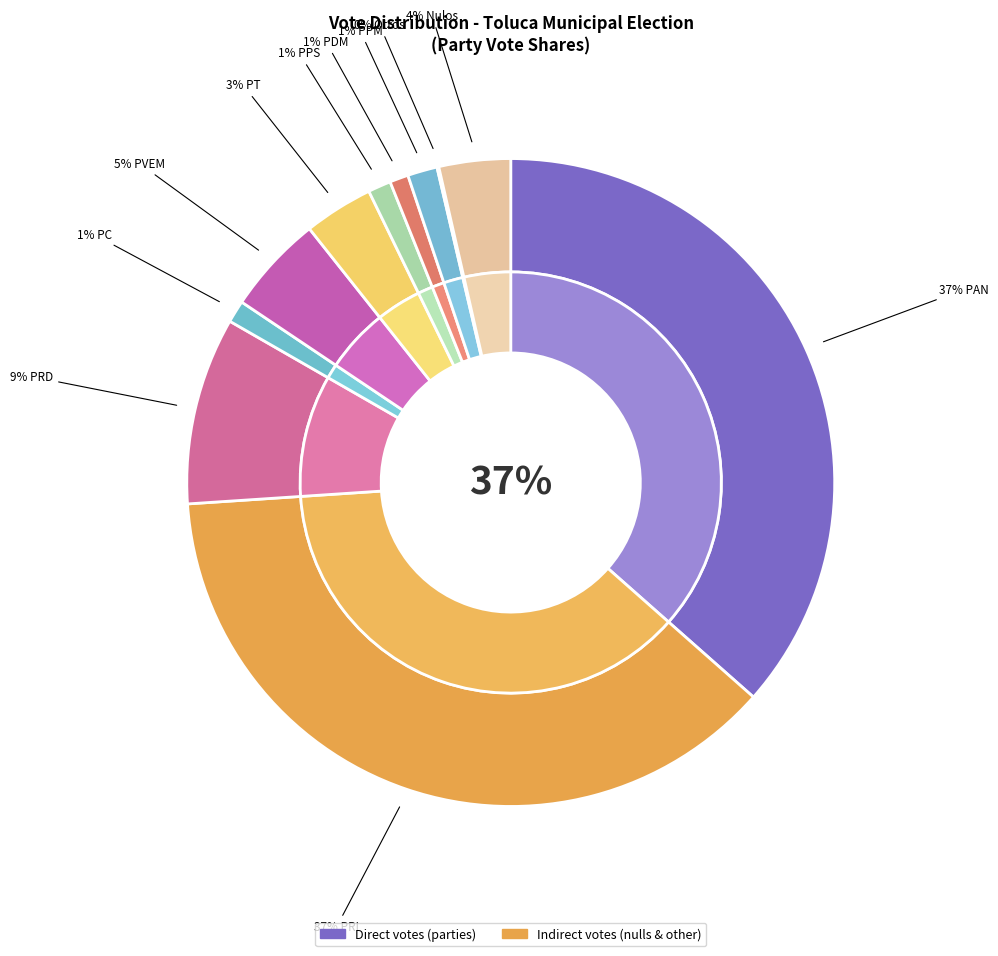

Is there any slice that represents more than half of the pie?

No